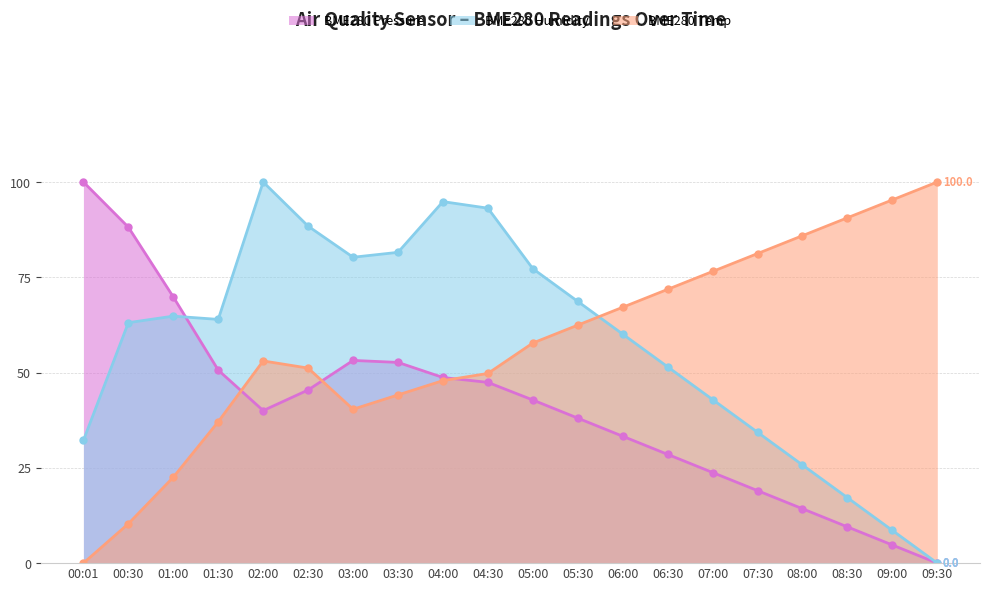

True or false: BME280_pressure_kPa has more than 2 interior local peaks.

False